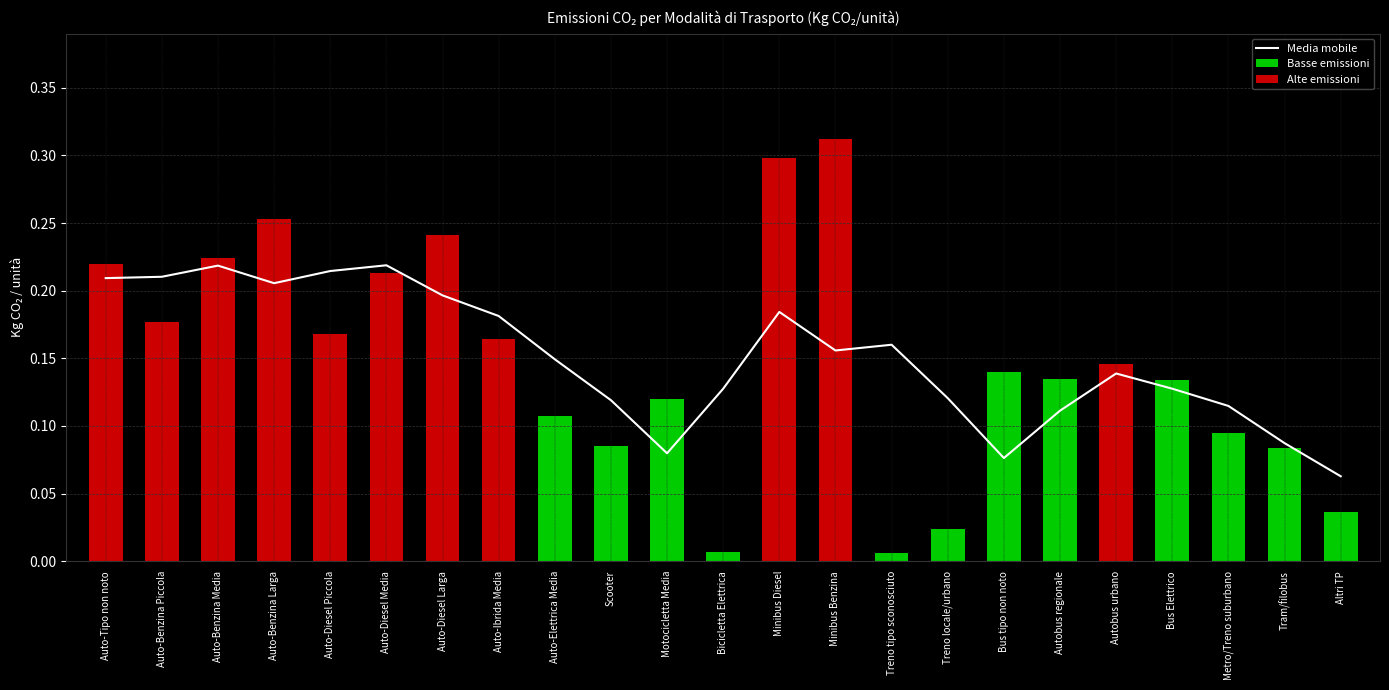

Count the number of data series in this chart.

3